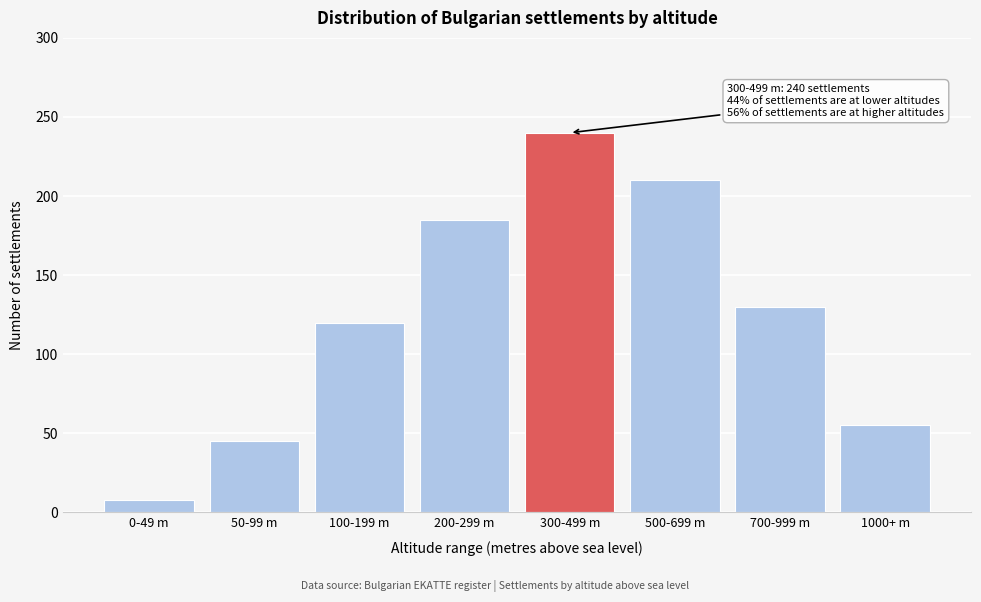

Reading left to right, list all the values displayed in this chart.

8	45	120	185	240	210	130	55